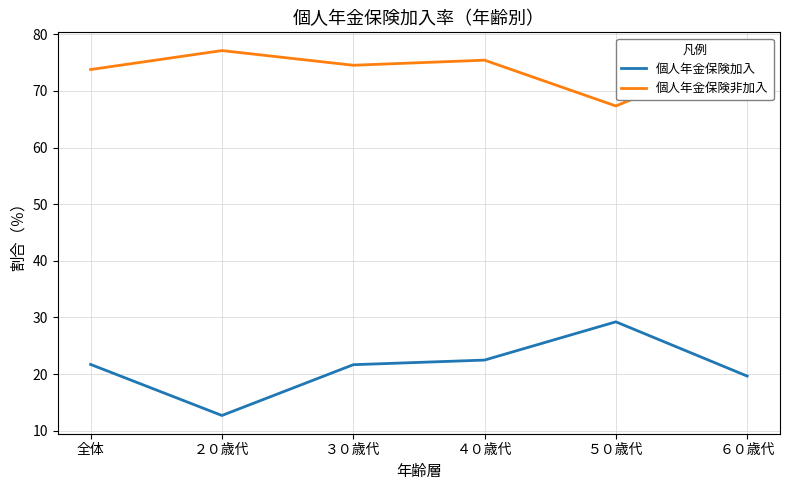

The 個人年金保険加入 series shows 47.6 at ５０歳代. True or false?

False